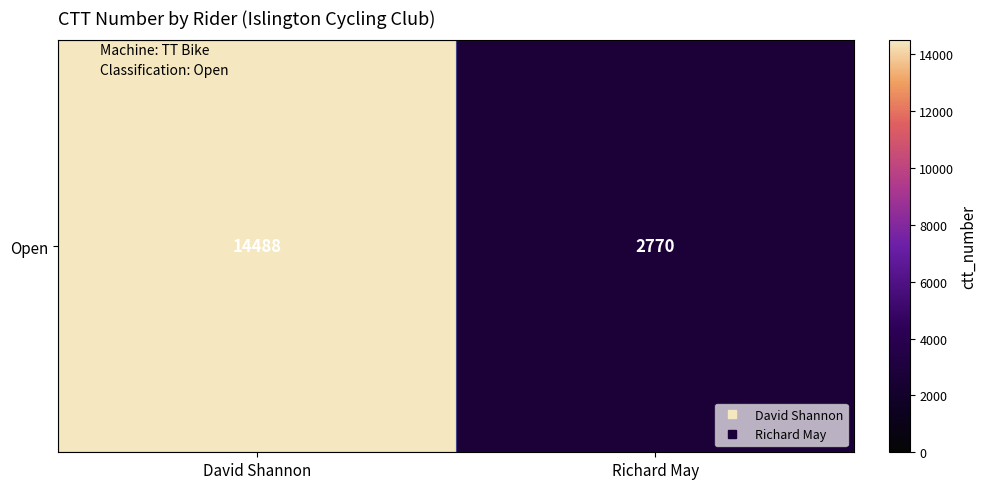

The value at David Shannon is 14488. True or false?

True